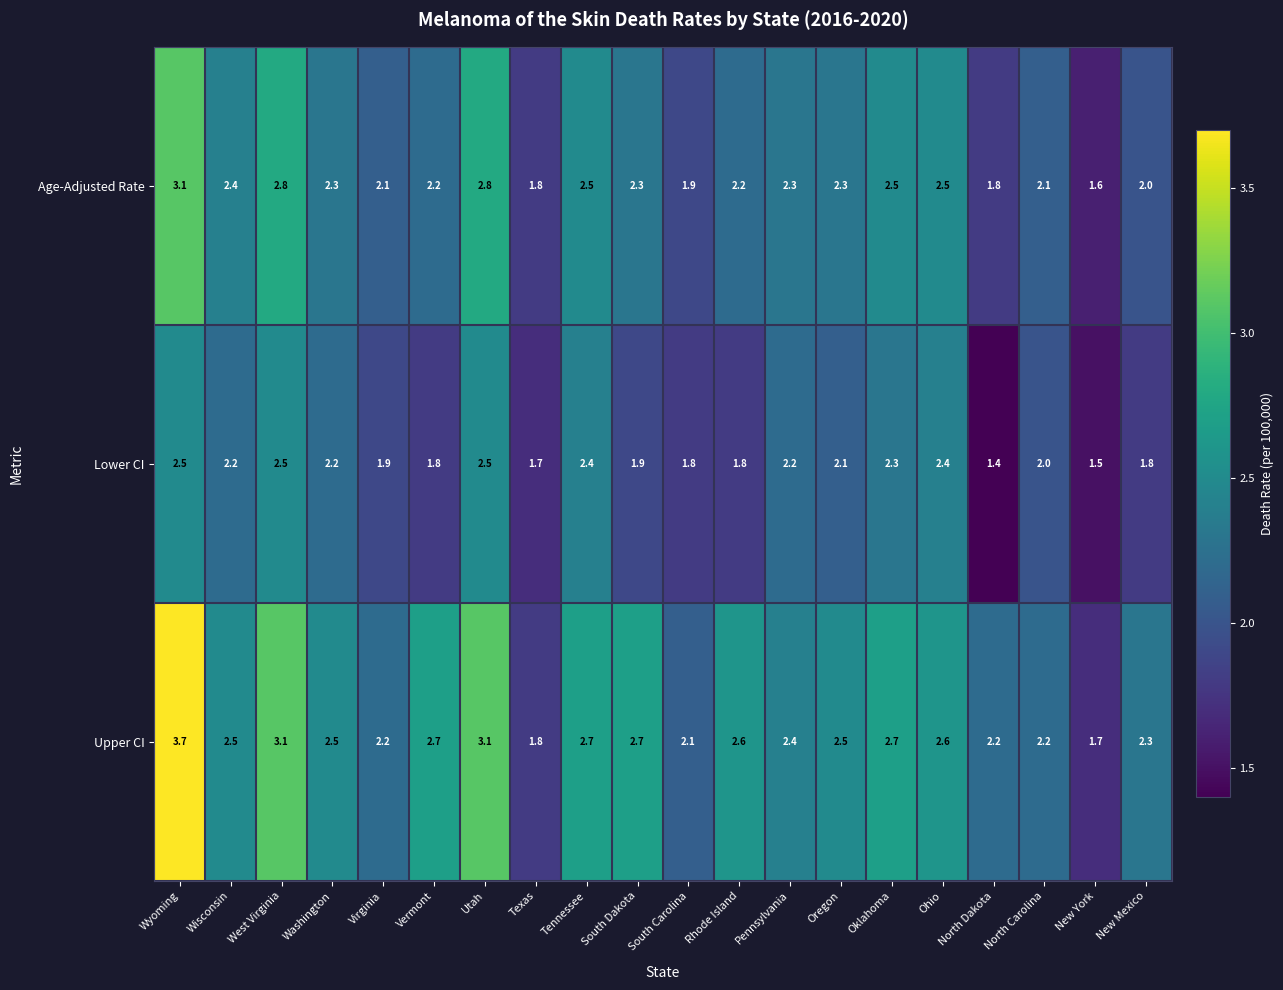

What is the approximate value of Age-Adjusted Rate at South Carolina?

1.9